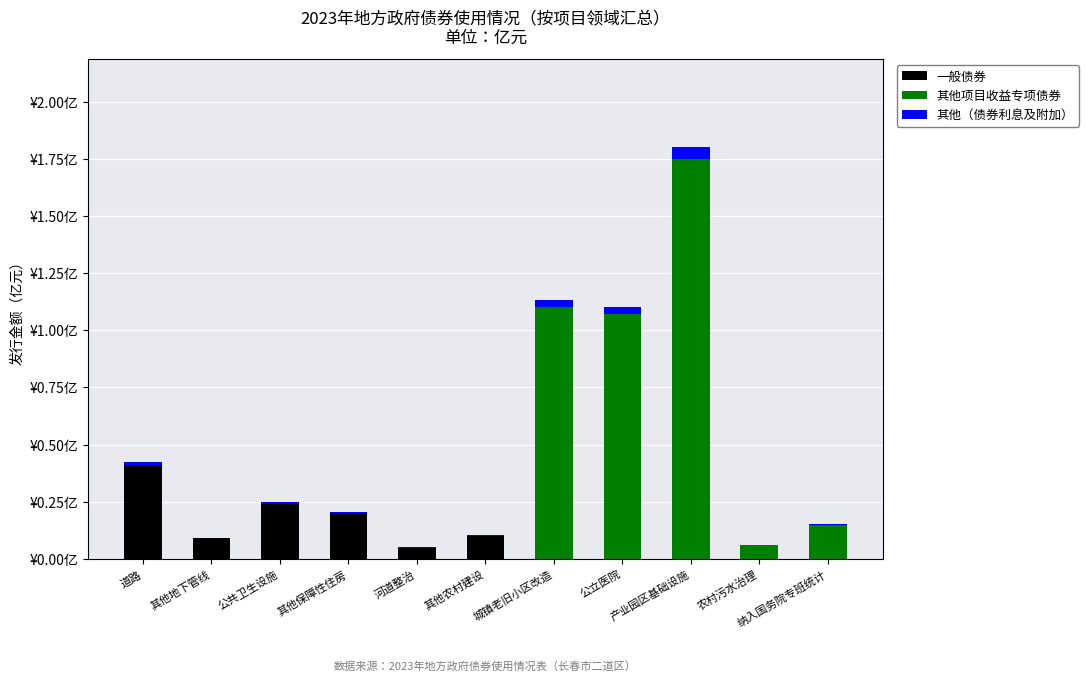

At 城镇老旧小区改造, list the series in order from smallest to largest.

一般债券, 其他（债券利息及附加）, 其他项目收益专项债券